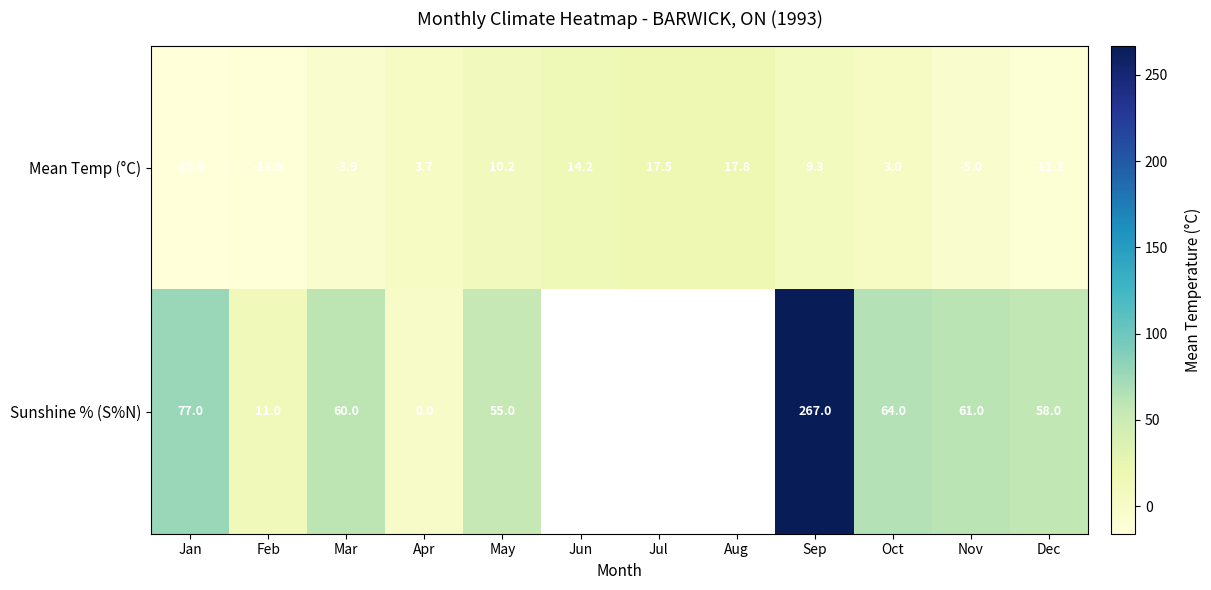

List the labels in order of Mean Temp (°C) value, smallest first.

Jan, Feb, Dec, Nov, Mar, Oct, Apr, Sep, May, Jun, Jul, Aug